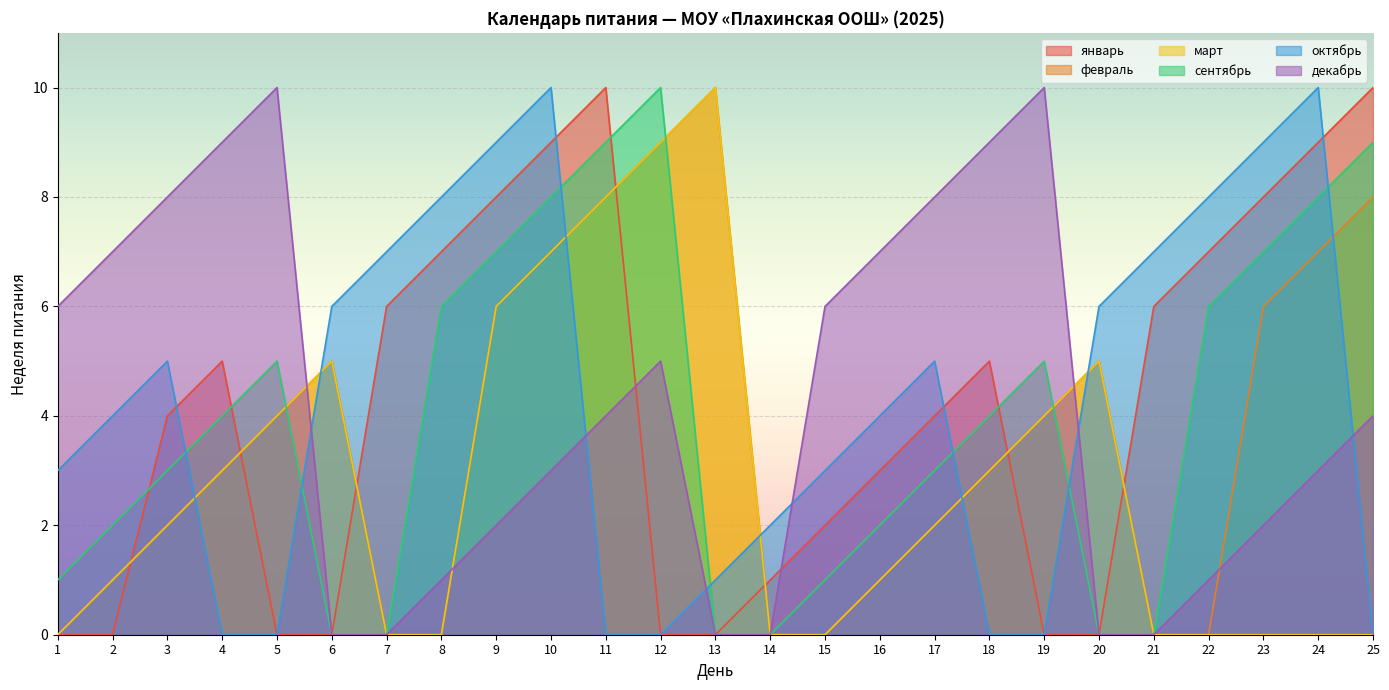

The value of декабрь at 6 is -7. True or false?

False